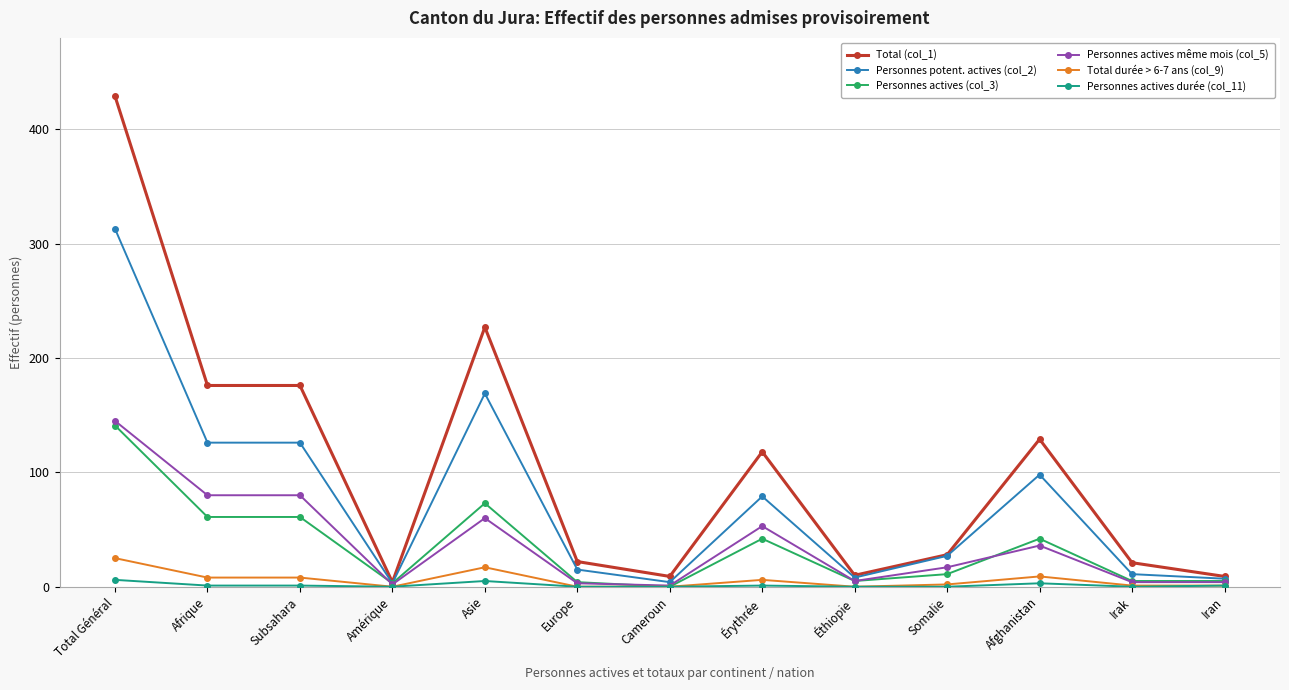

True or false: Total (col_1) has more than 0 points higher than both neighbors.

True